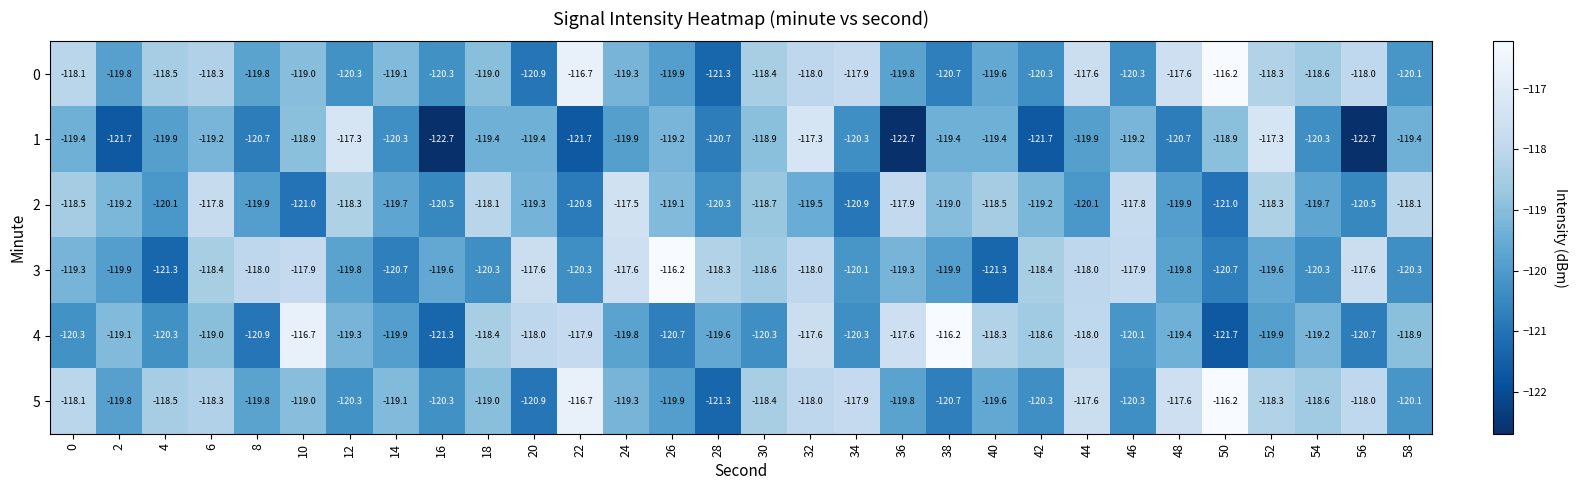

What is the spread (max minus min) of values at 38?

4.5